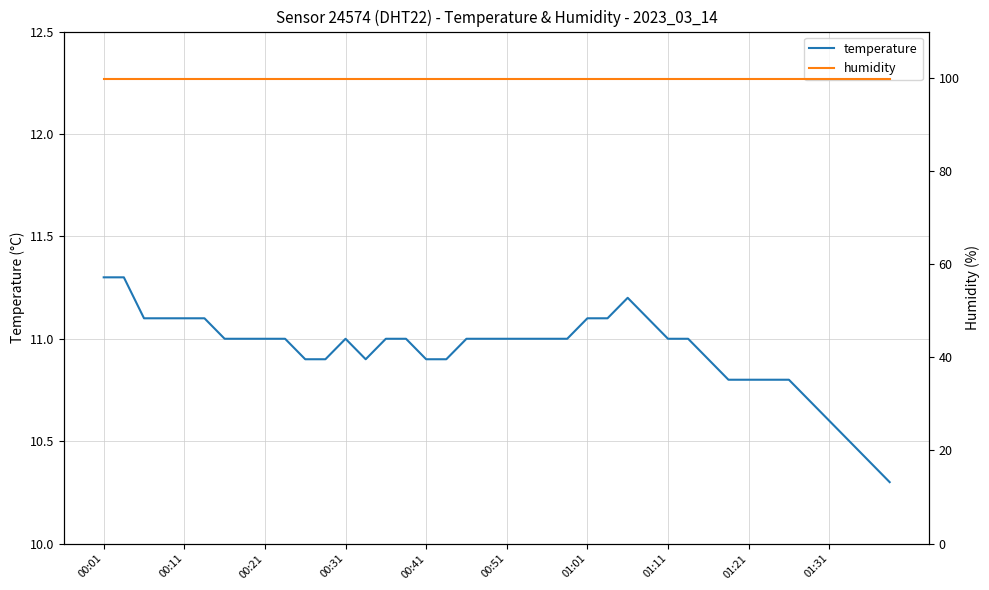

Does the chart have visible grid lines?

Yes